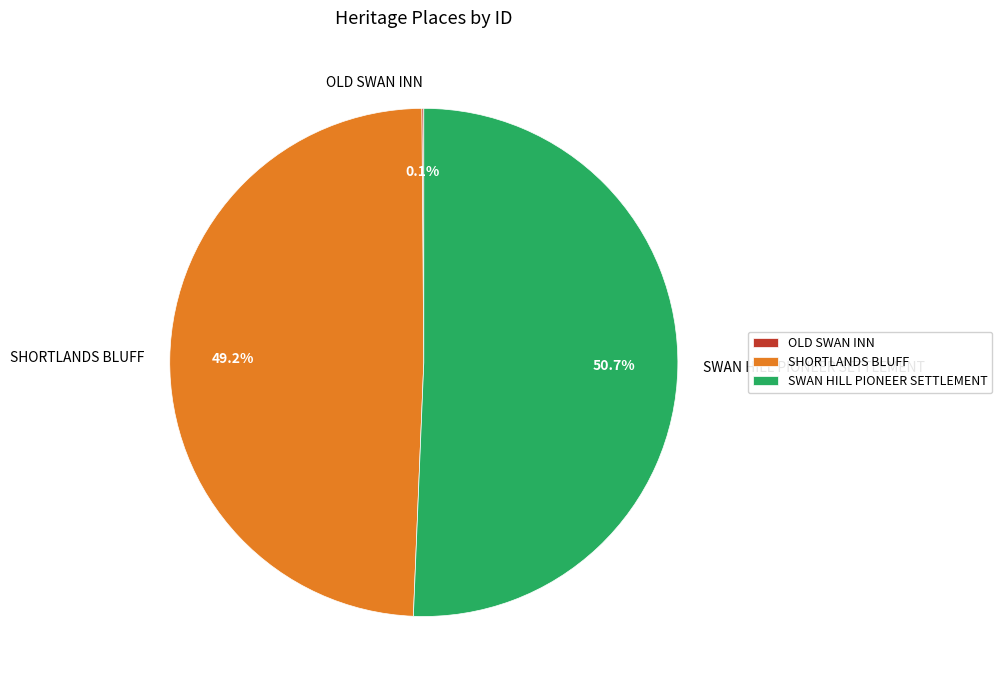

Does any single category account for the majority?

Yes